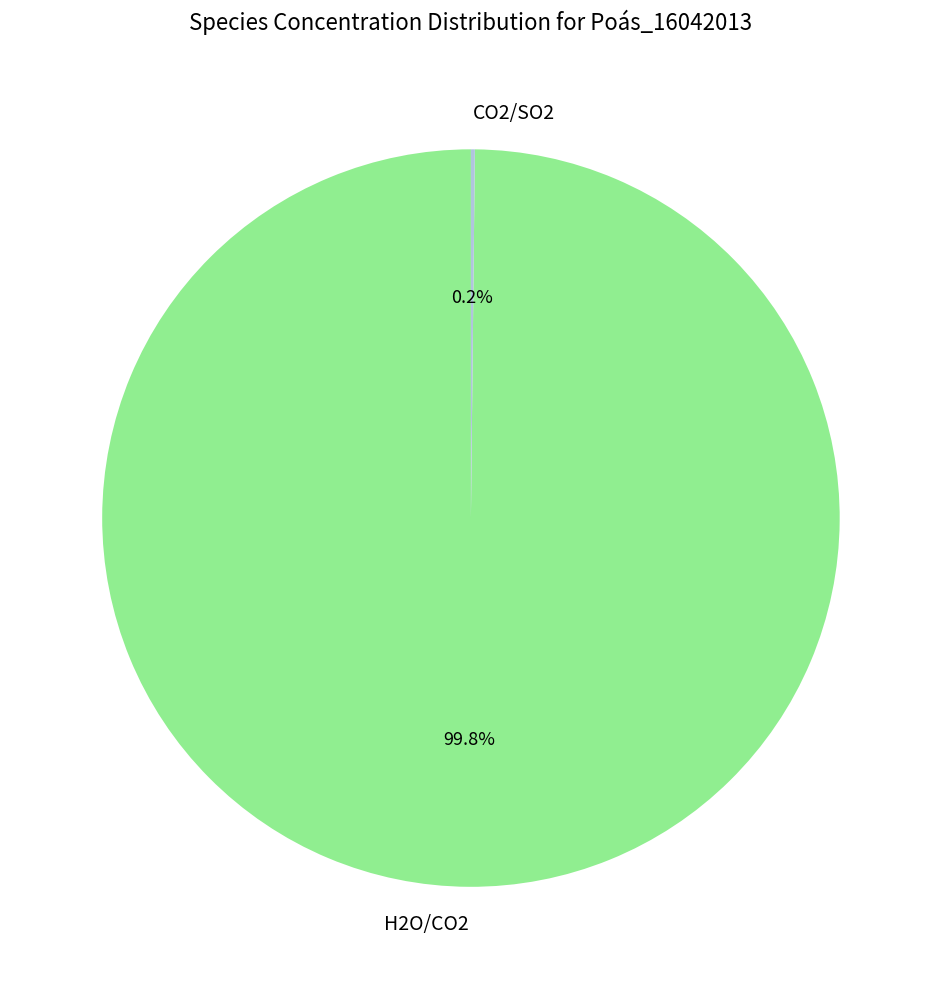

Which category has the biggest portion of the pie?

H2O/CO2